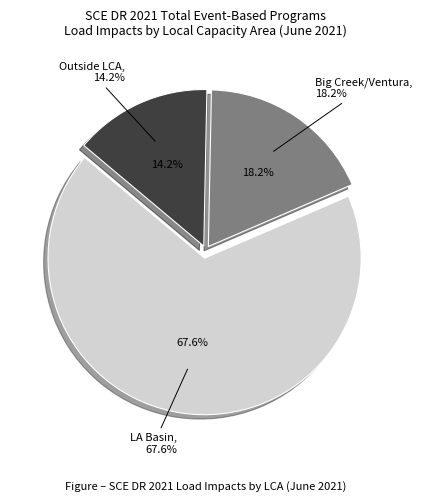

Does any single category account for the majority?

Yes